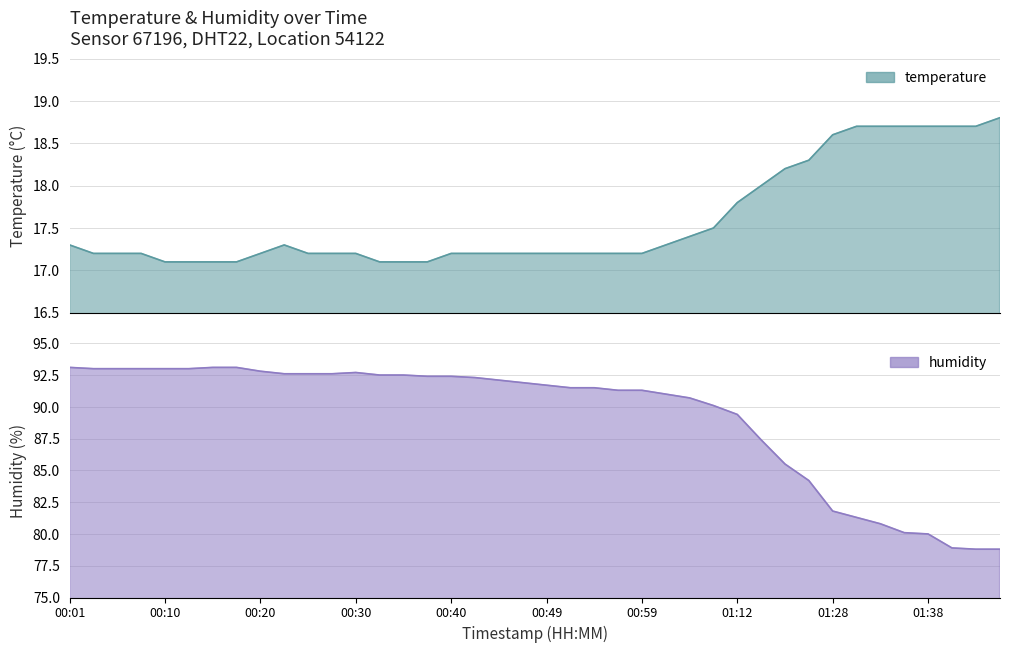

Which series has the largest range (max minus min)?

humidity